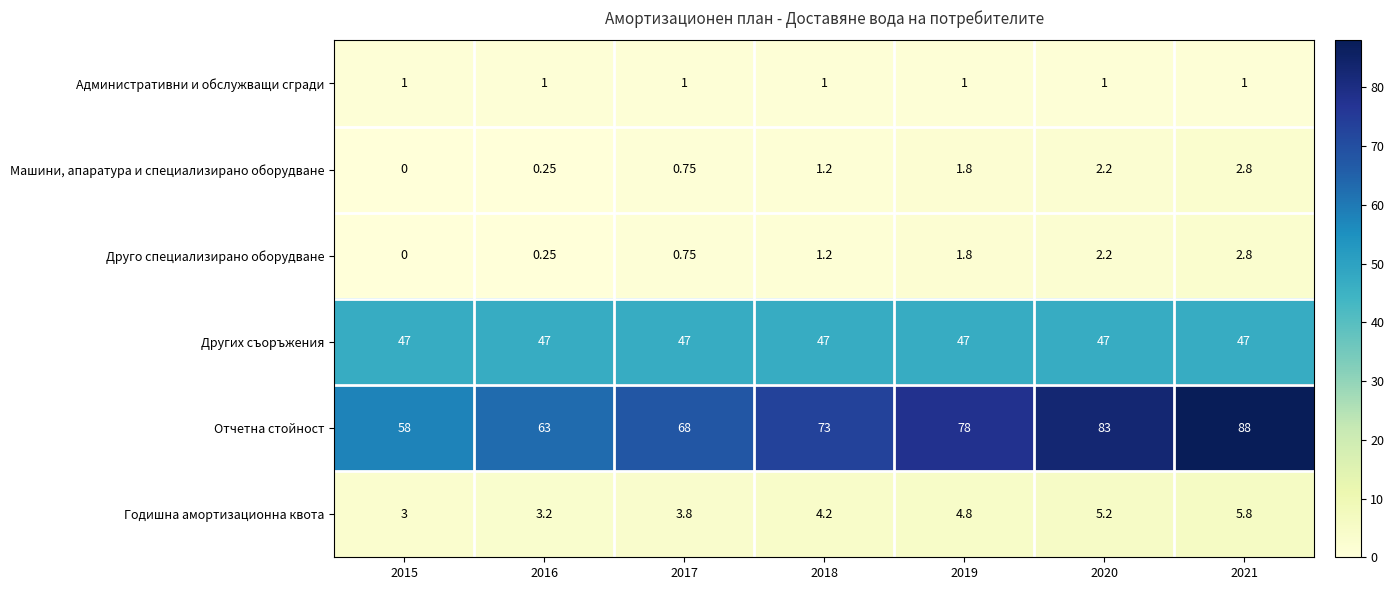

Which series has the widest spread of values?

Отчетна стойност